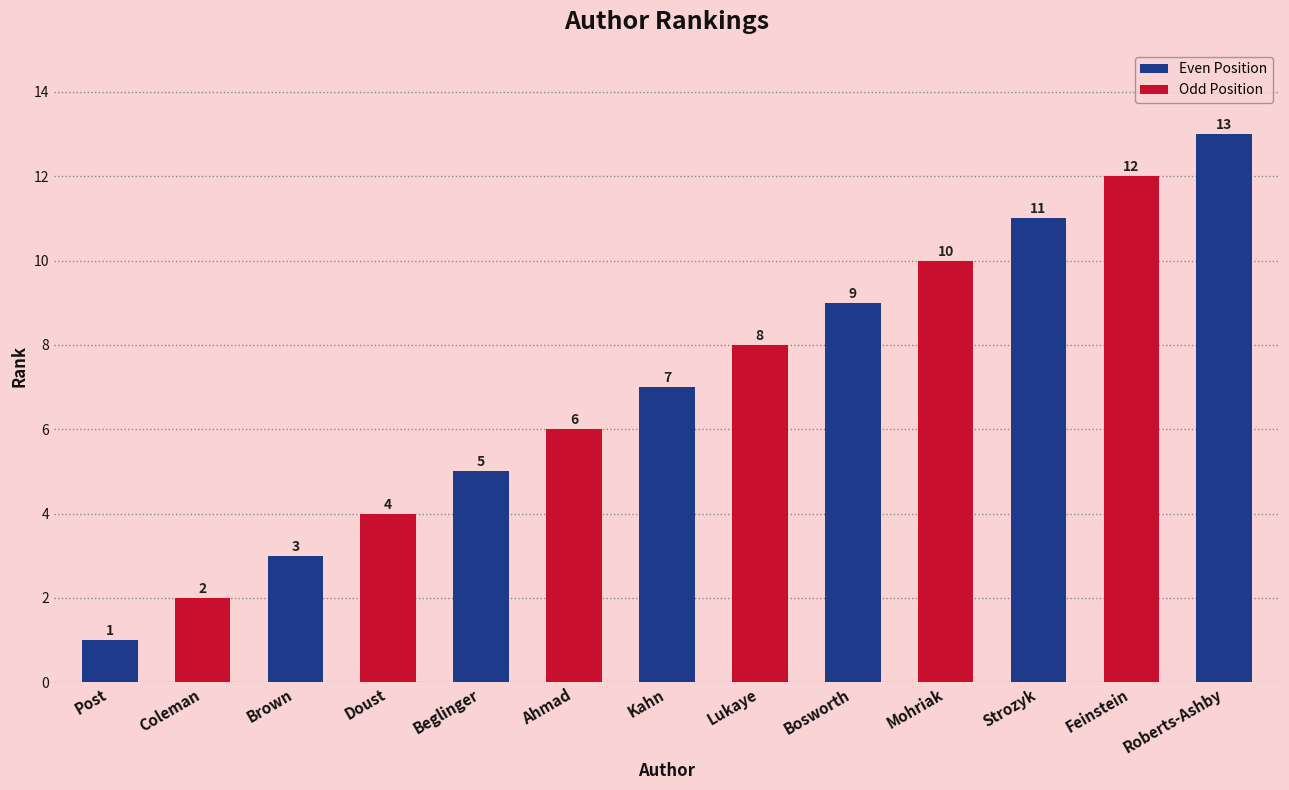

True or false: the data shows 1 at Post.

True